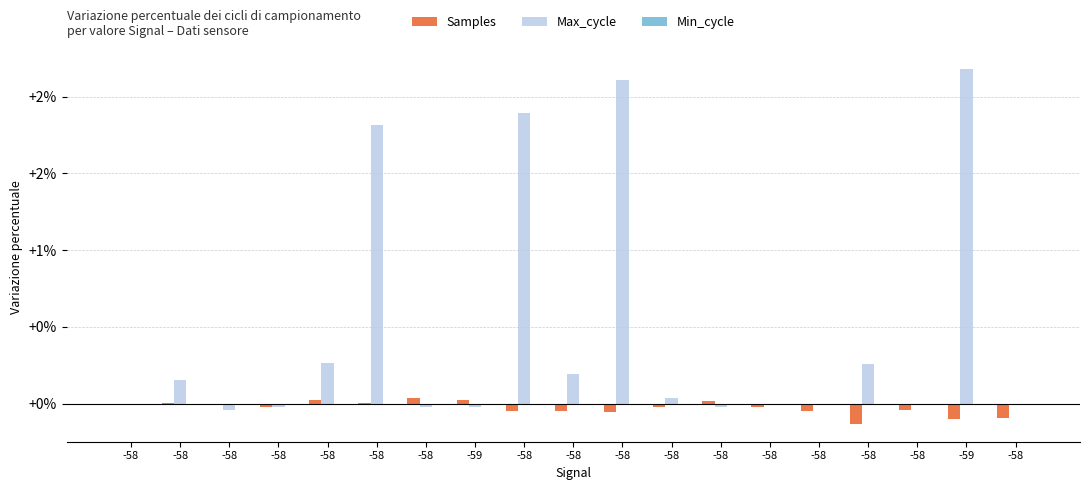

Rank the series by their maximum value, from highest to lowest.

Max_cycle, Samples, Min_cycle